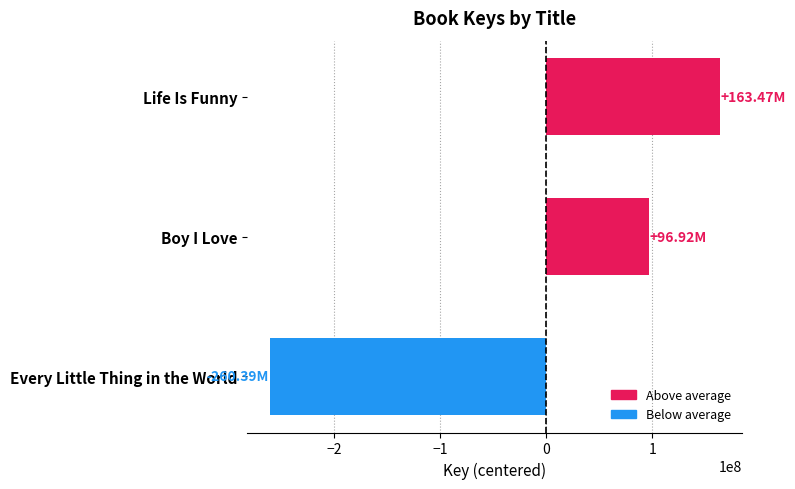

What is the difference between the maximum and minimum values?

423869351.0